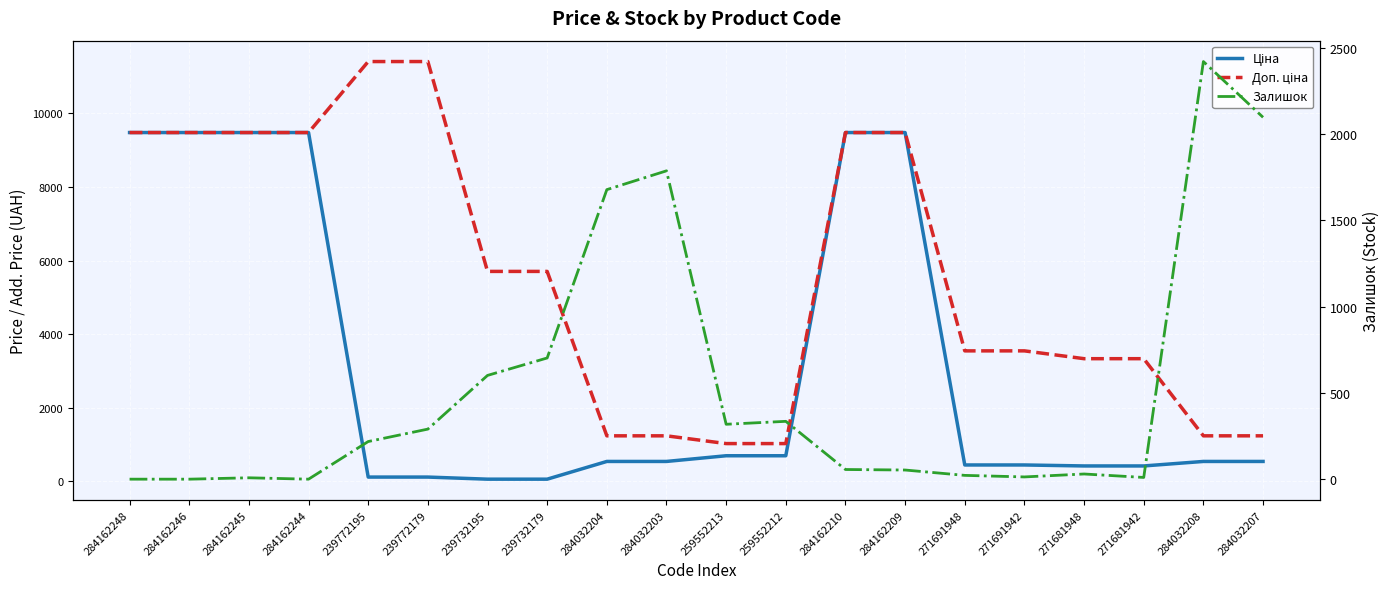

Is it true that Доп. ціна equals 4767.3 at 271691948?

False